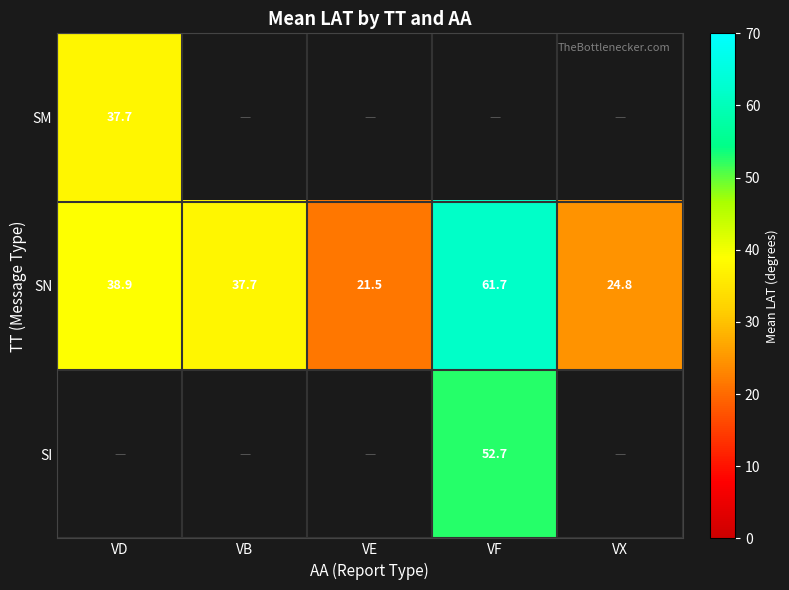

What is the sum of the SN values at VB and VD?

76.6